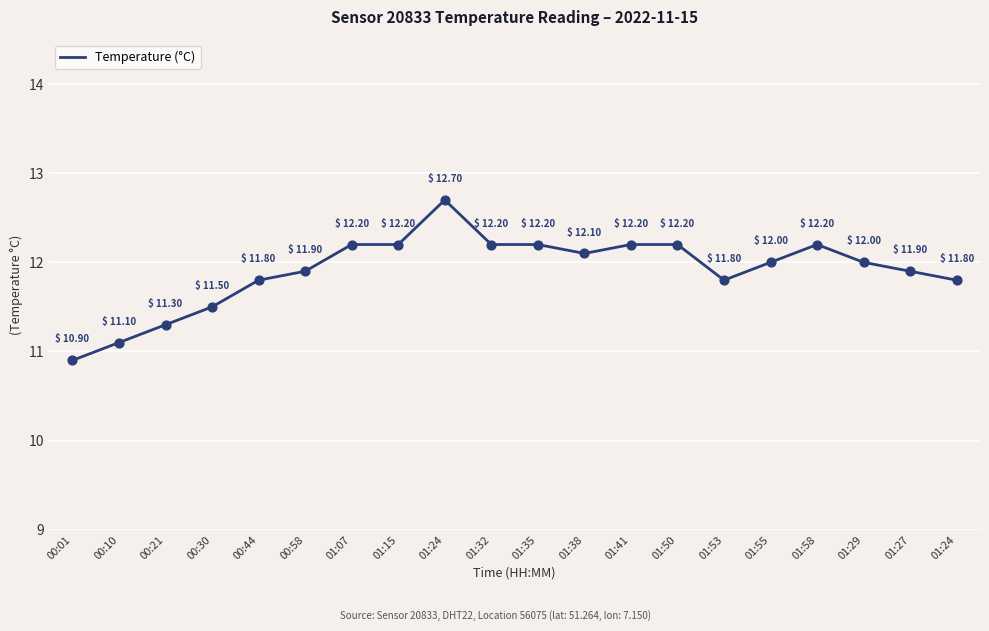

Approximately how many times larger is the value at 00:58 compared to 01:15?

1.0